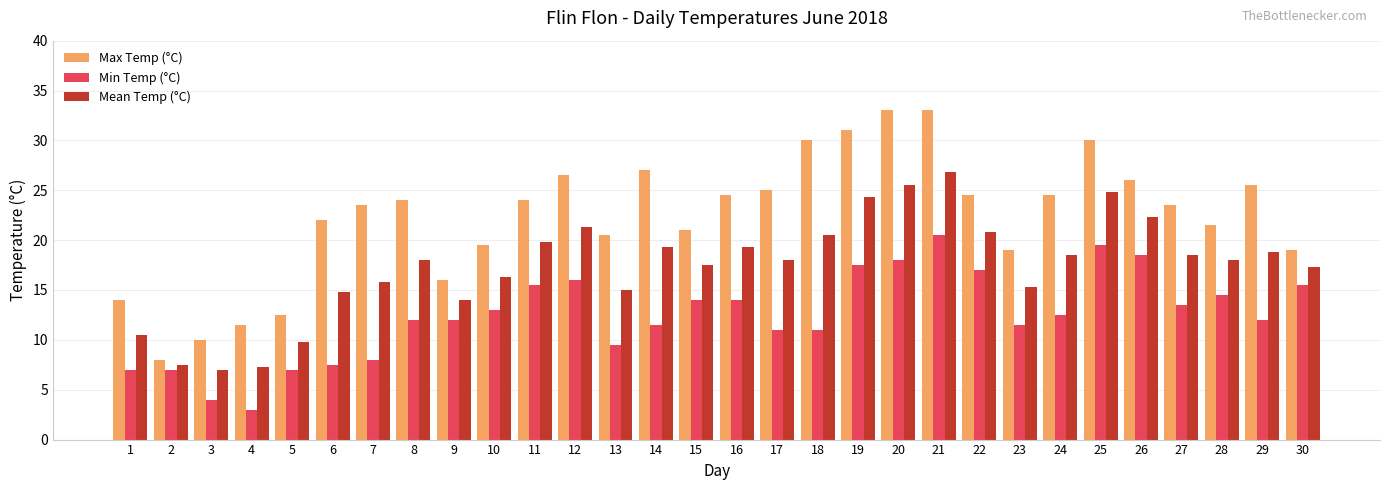

What value does the Max Temp (°C) series have at 1?

14.0